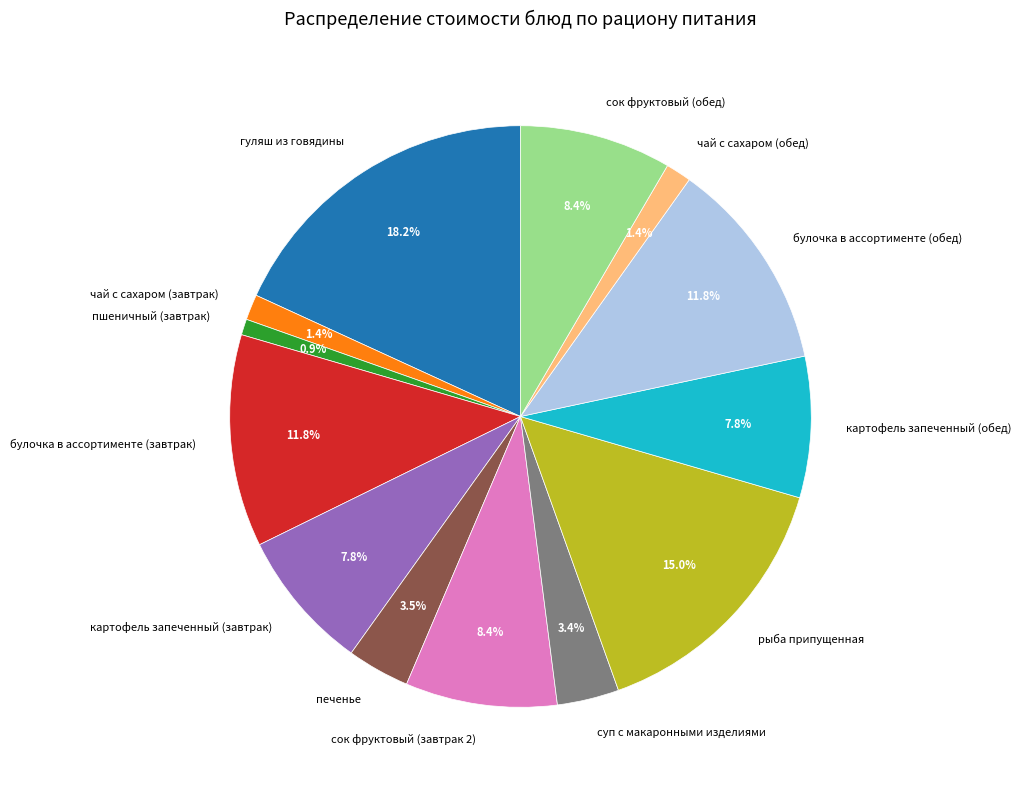

To the nearest percent, what is the average slice percentage?

8%